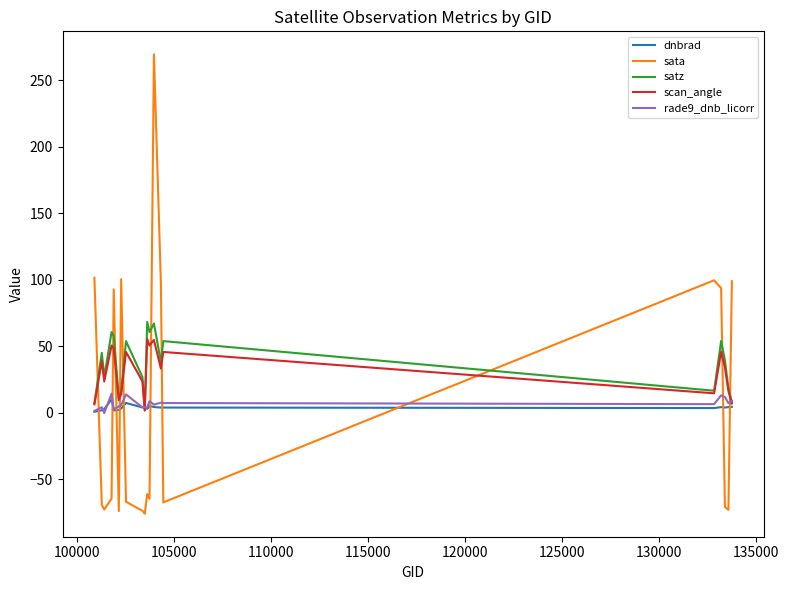

True or false: satz and sata intersect in this chart.

True